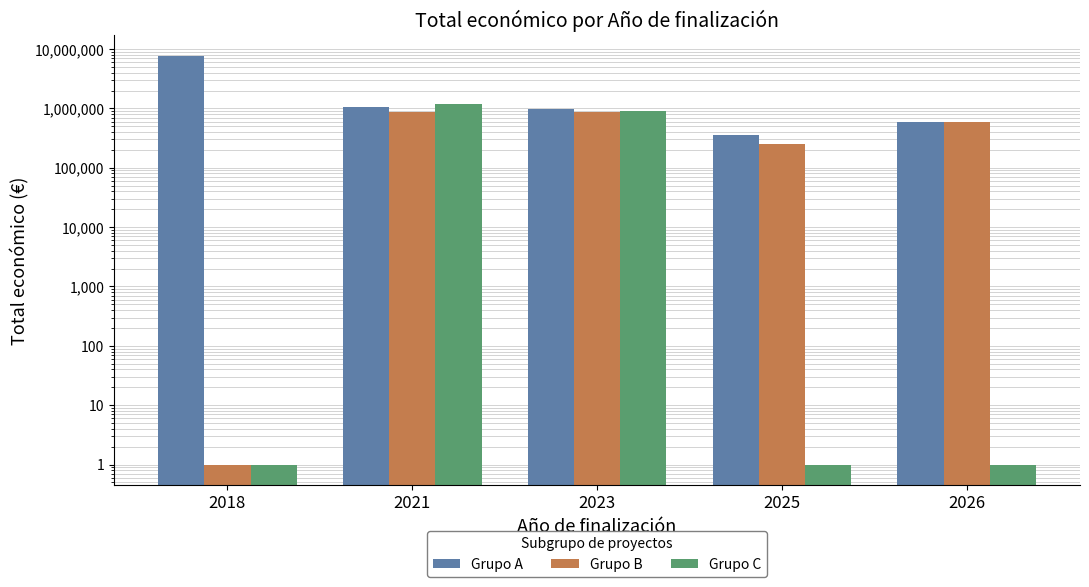

How many distinct data groups are displayed?

3